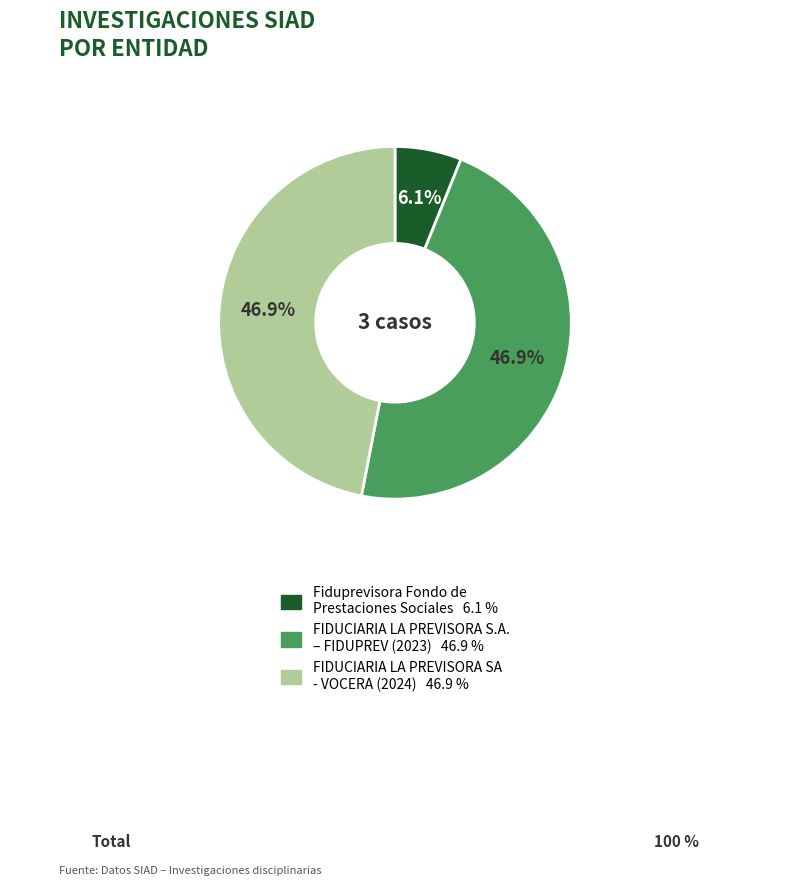

Does any single category account for the majority?

No